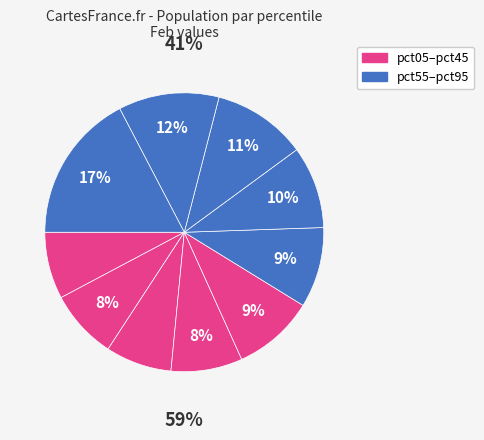

Is there a majority slice in this chart?

No